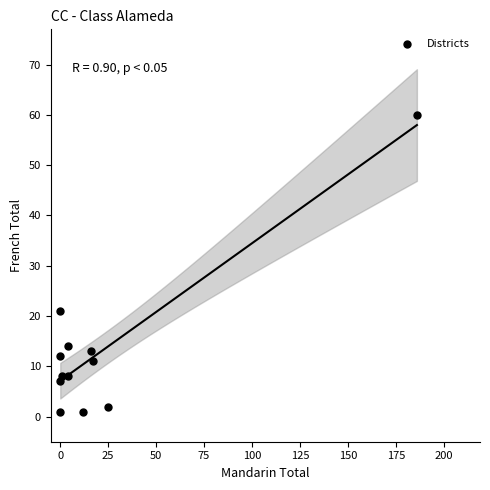

What is the average Y value?

13